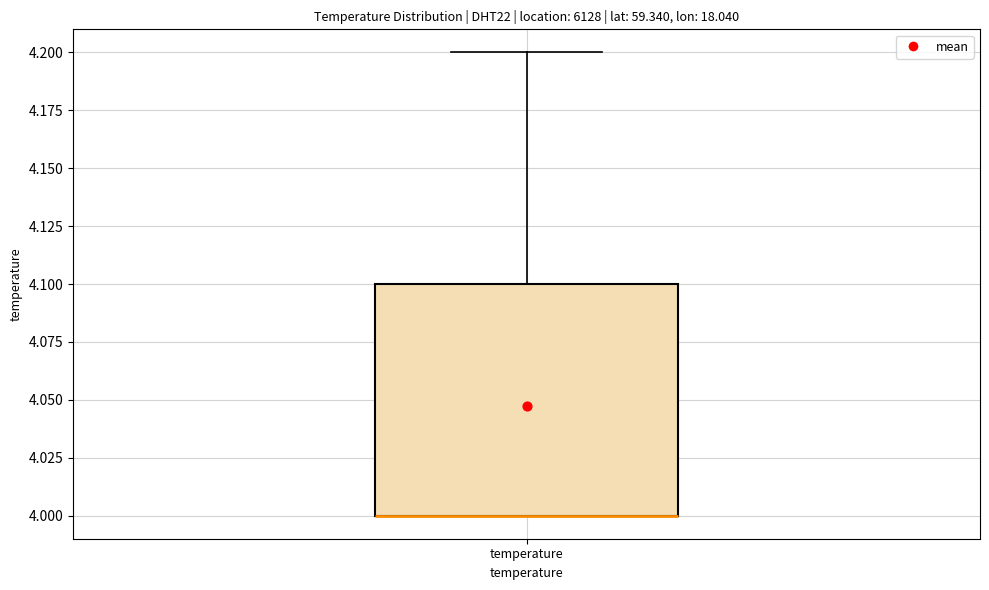

Transcribe this box plot: give where the median line is, the range the box spans, and where the two whiskers end, as read against the y-axis. The values are not printed on the chart, so give them approximately, as read against the axis.

median 4.0 (drawn on the box's lower edge), box 4.0 to 4.1, whiskers 4.0 to 4.2